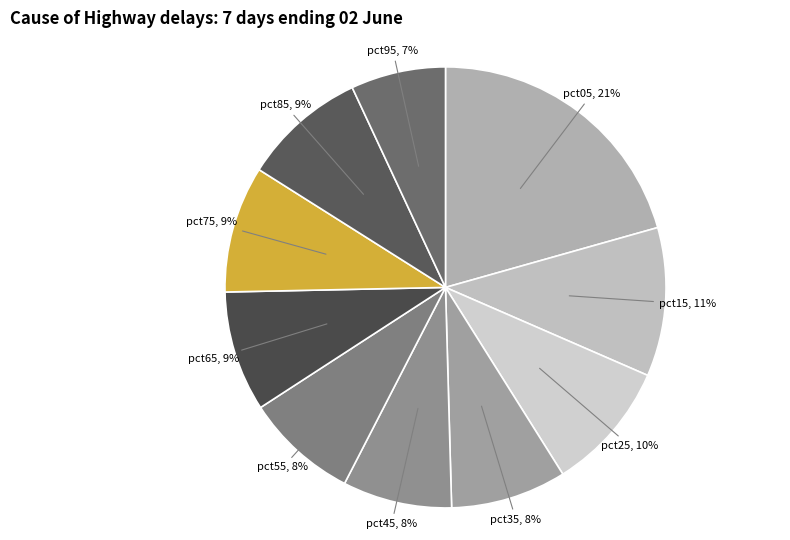

How many slices are in this pie chart?

10